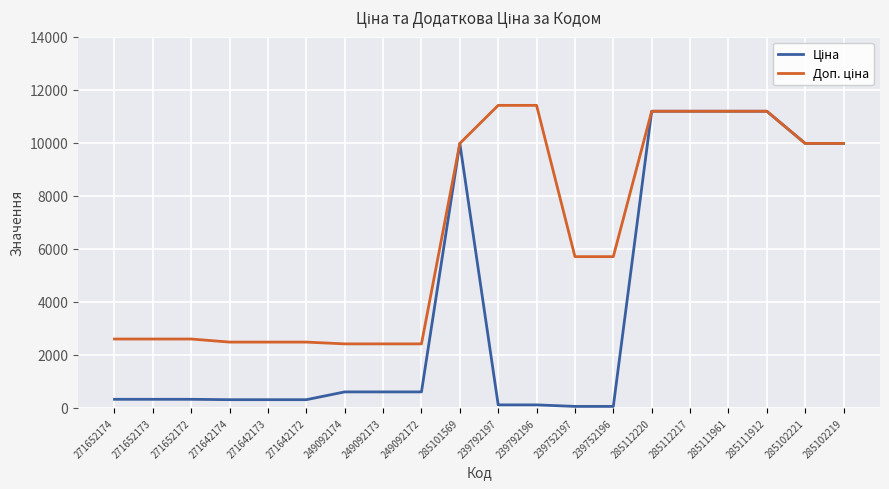

What is the total value across all series at 285101569?

19950.0